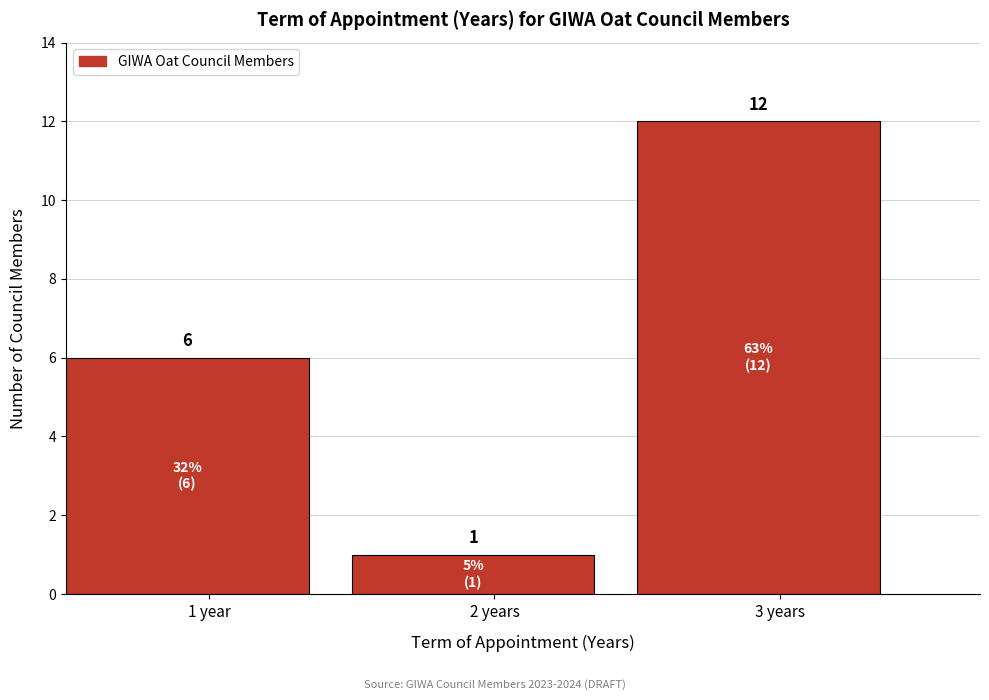

Reading right to left, what are all the values shown in this chart?

12	1	6